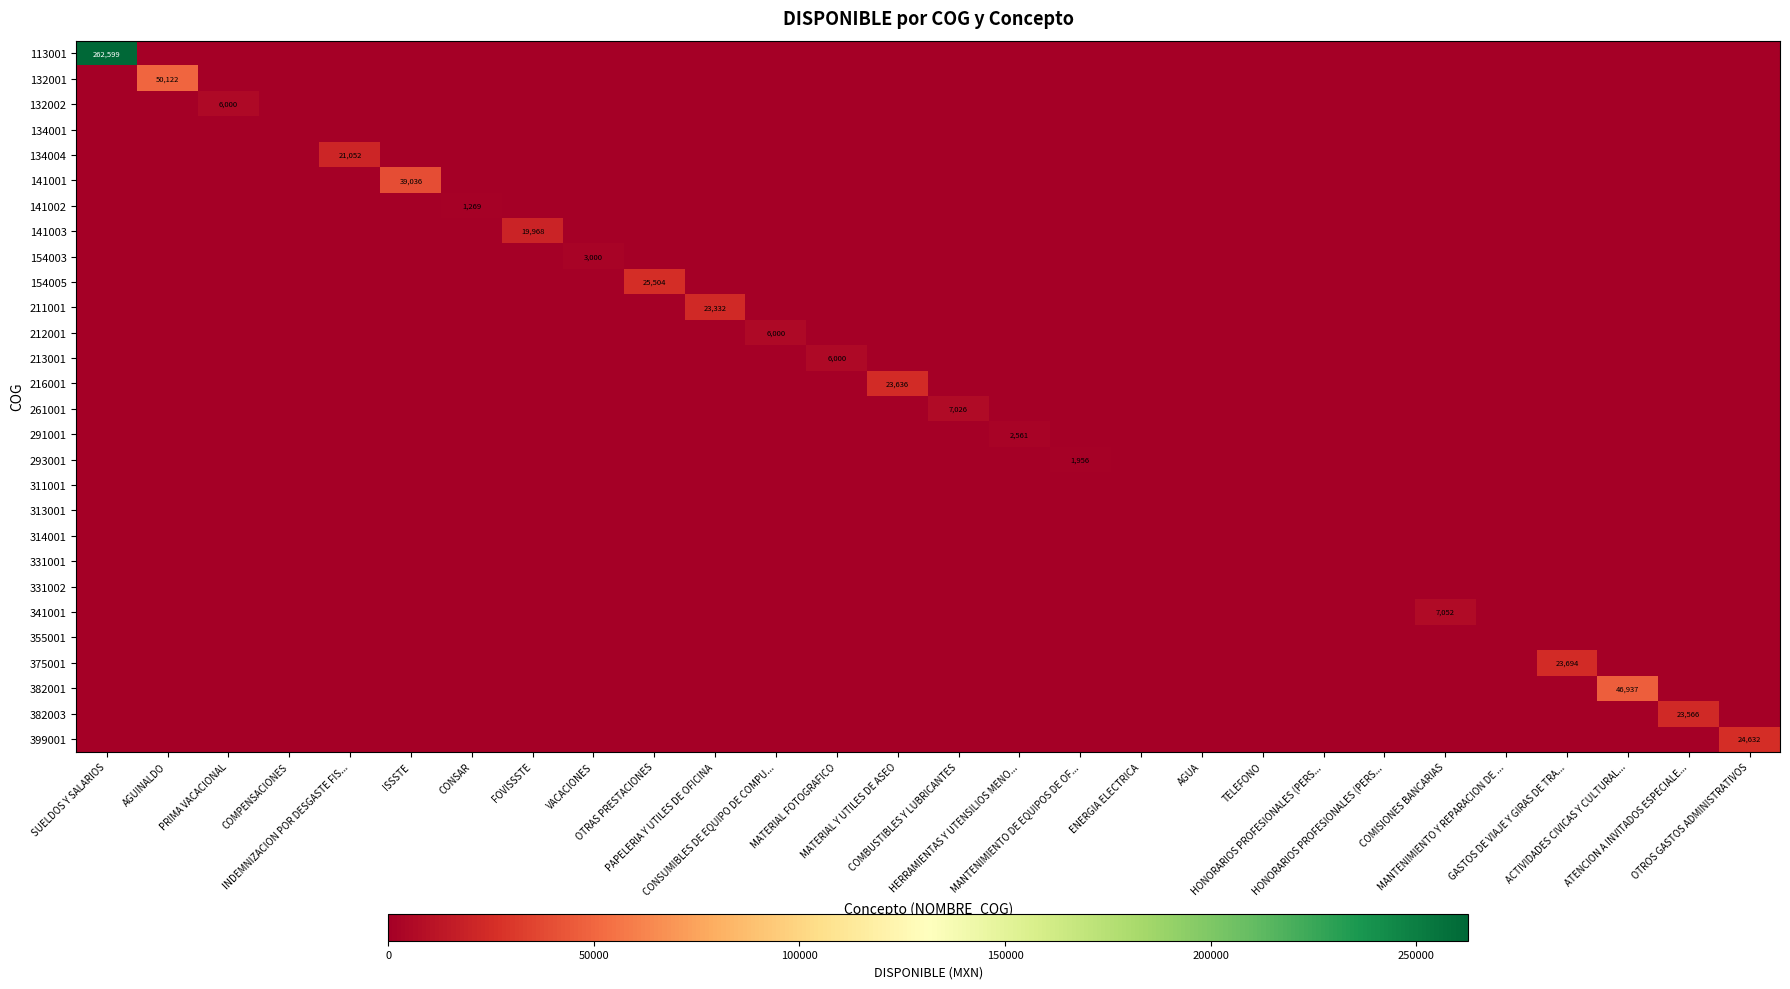

True or false: 314001 has a value of 0.0 at HONORARIOS PROFESIONALES (PERS....

True